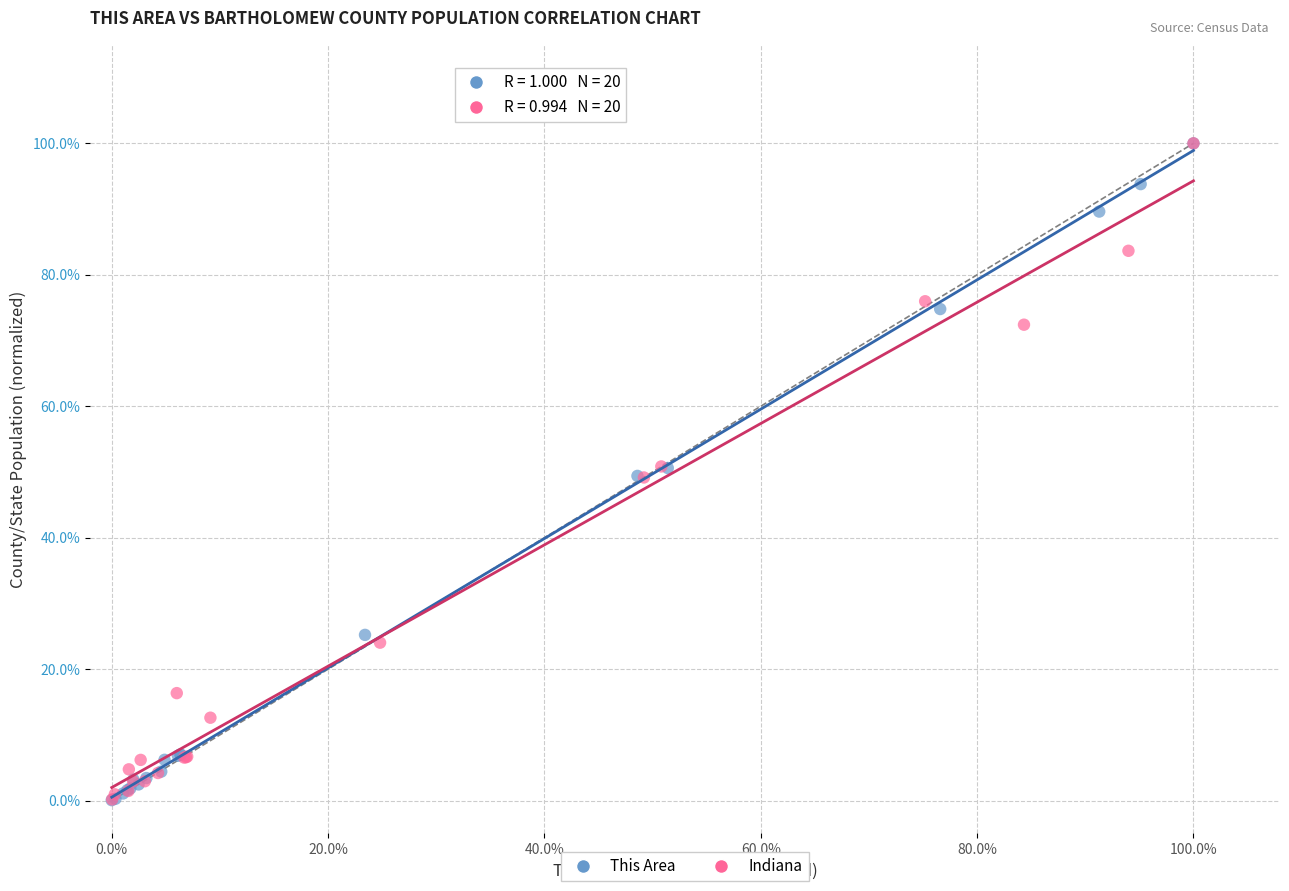

Which series has the widest spread of Y values?

This Area